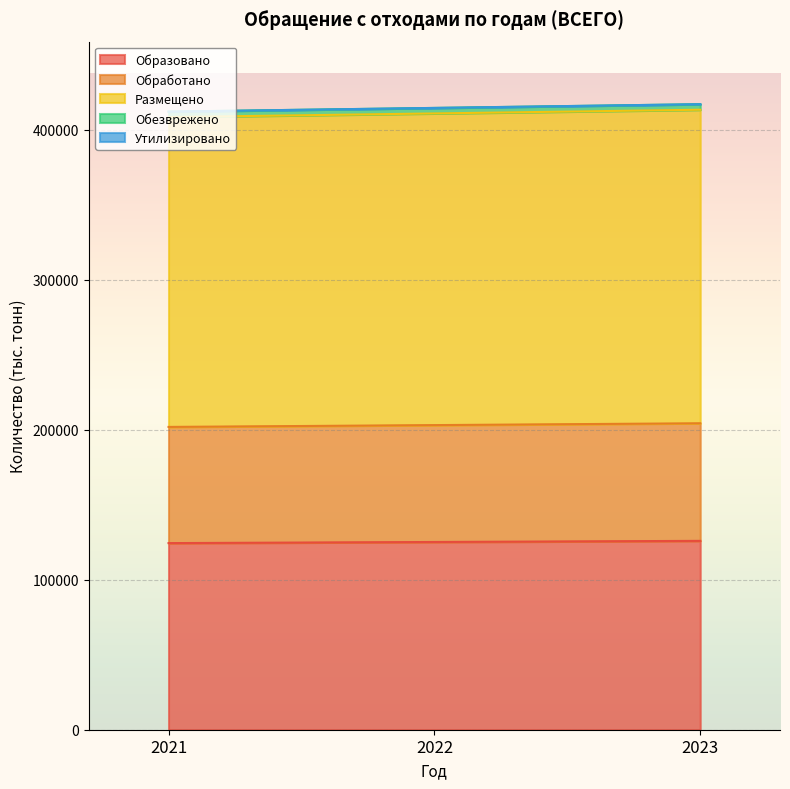

How many lines are shown in the chart?

5